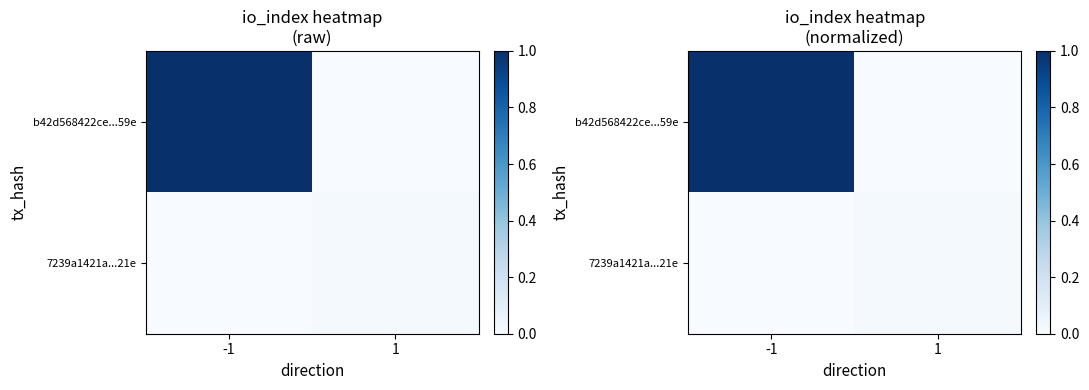

Between 1 and -1, which is larger?

-1